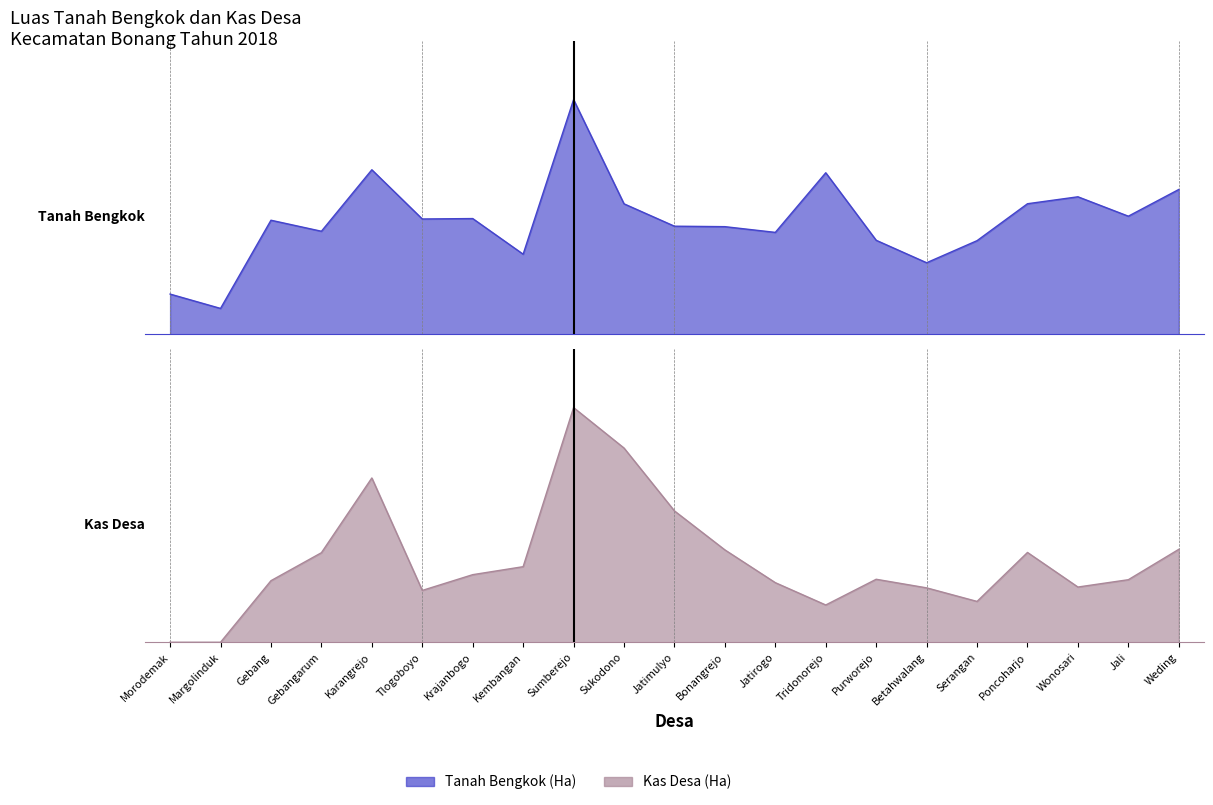

What are all the series names shown in the legend?

Tanah Bengkok (Ha), Kas Desa (Ha)